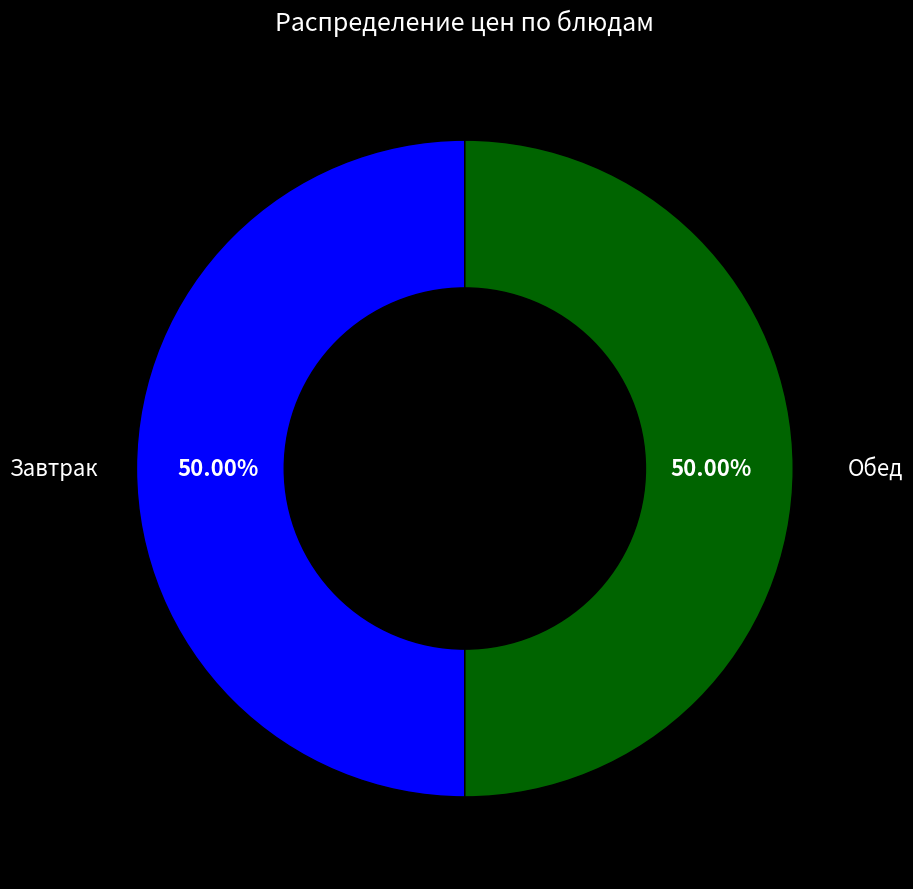

Count the number of slices in the pie.

2